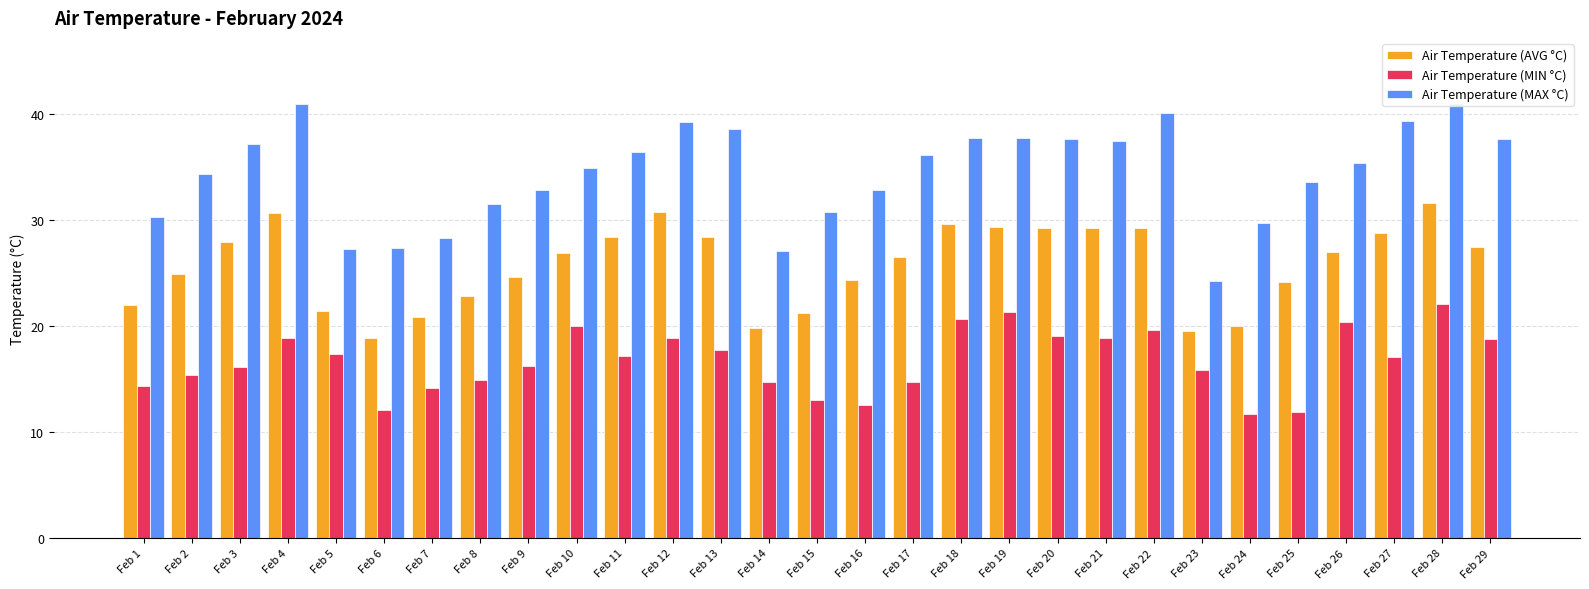

Which has a higher value, Feb 2 or Feb 8?

Feb 2